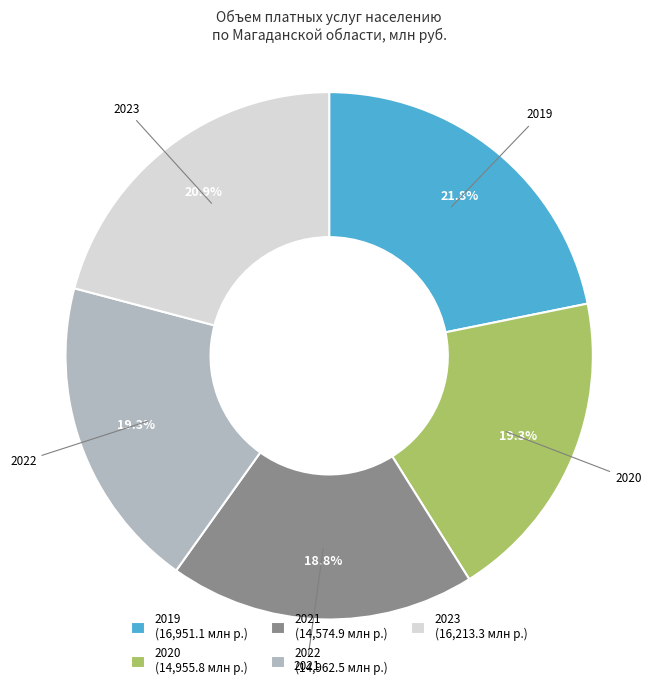

Between 2019 (16,951.1 млн р.) and 2023 (16,213.3 млн р.), which is larger?

2019 (16,951.1 млн р.)